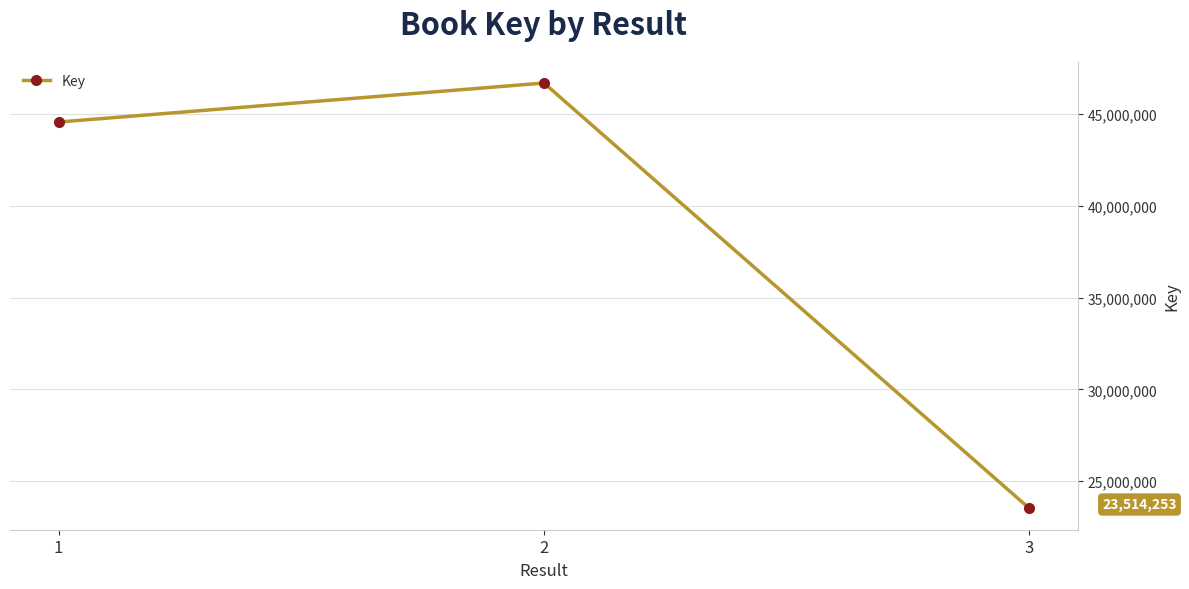

Which category has the highest value across all series?

2